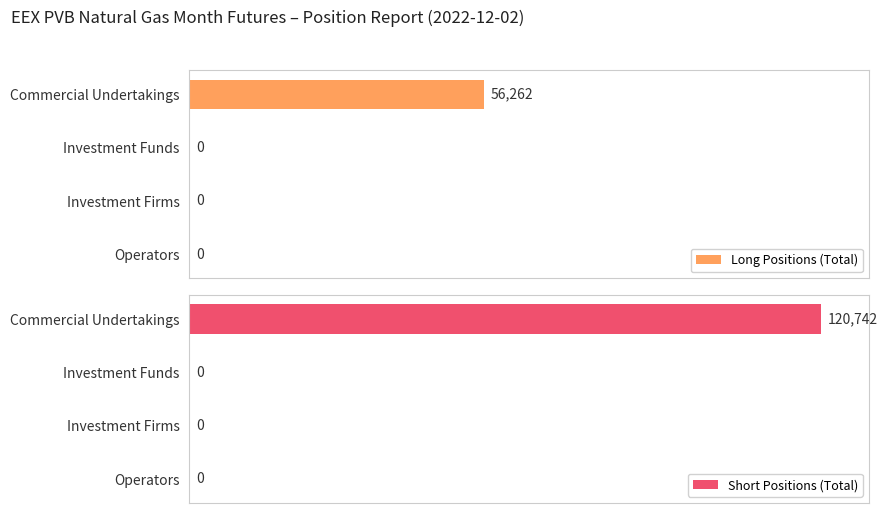

The value of Long Positions (Total) at Operators is -30454. True or false?

False